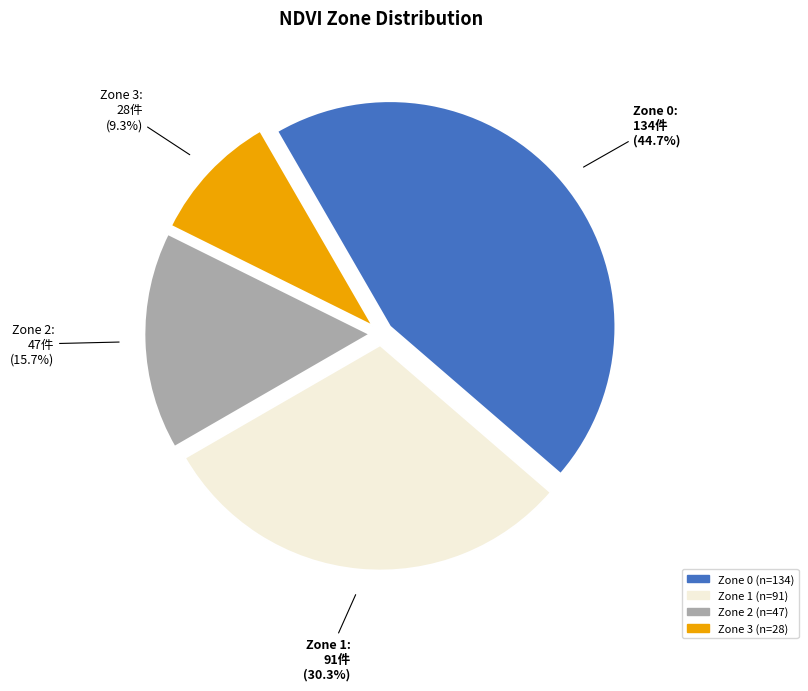

How much of the chart is everything except Zone 1?

69.7%